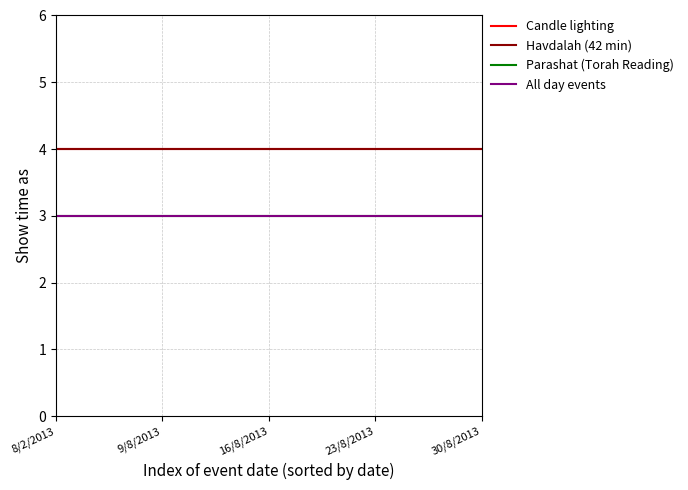

Which label corresponds to the largest value in the chart?

8/2/2013